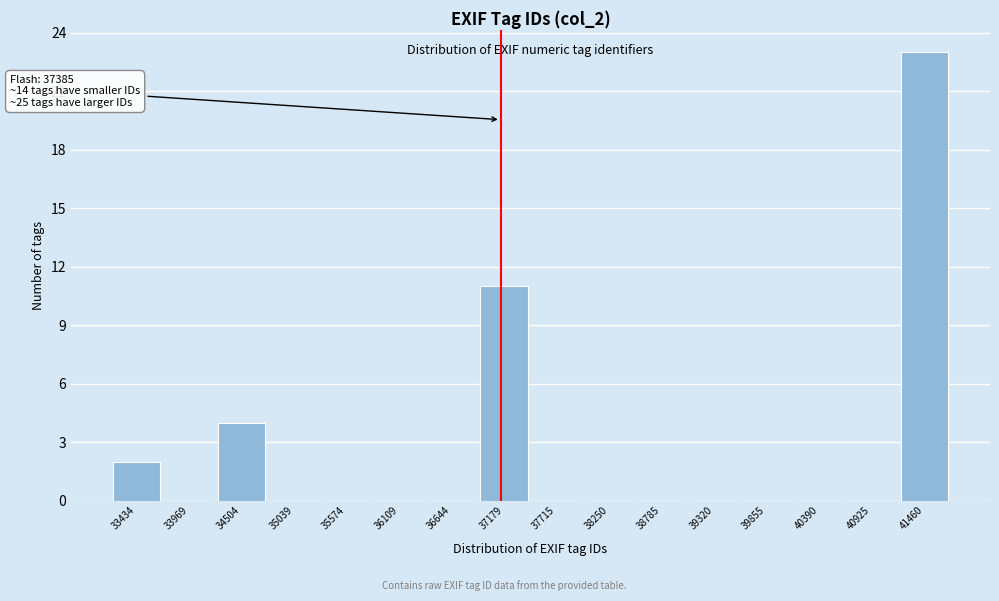

Reading right to left, list all the values displayed in this chart.

41460=23	40925=0	40390=0	39855=0	39320=0	38785=0	38250=0	37715=0	37179=11	36644=0	36109=0	35574=0	35039=0	34504=4	33969=0	33434=2